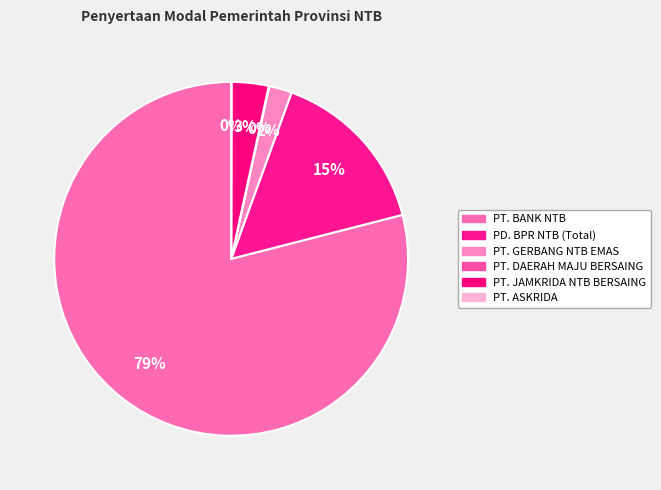

Is it true that PT. DAERAH MAJU BERSAING is 0% of the pie?

True